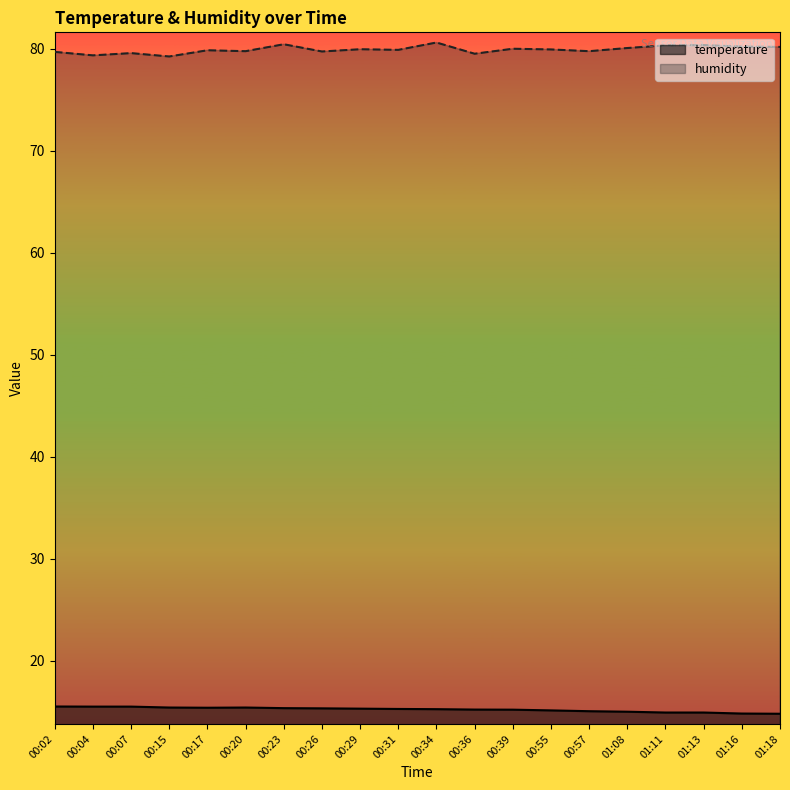

The value of temperature at 01:08 is 15.0. True or false?

True